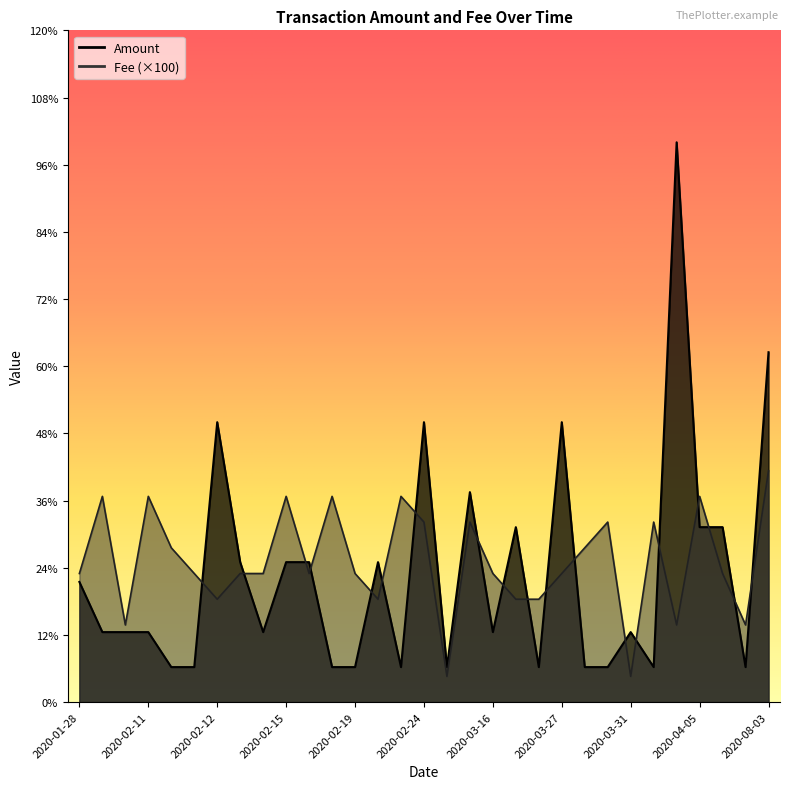

How many lines are shown in the chart?

2